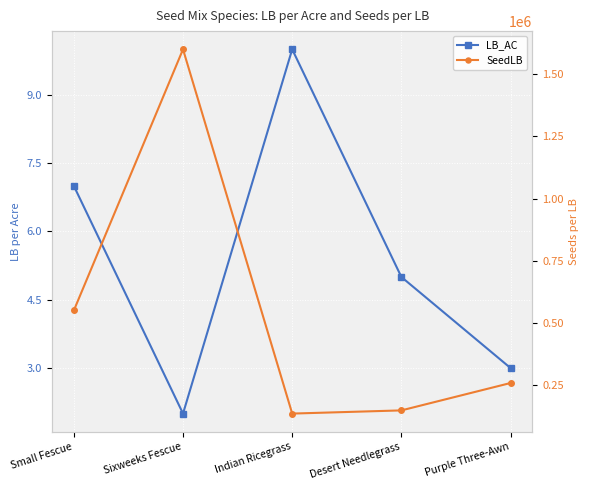

How many lines are shown in the chart?

2